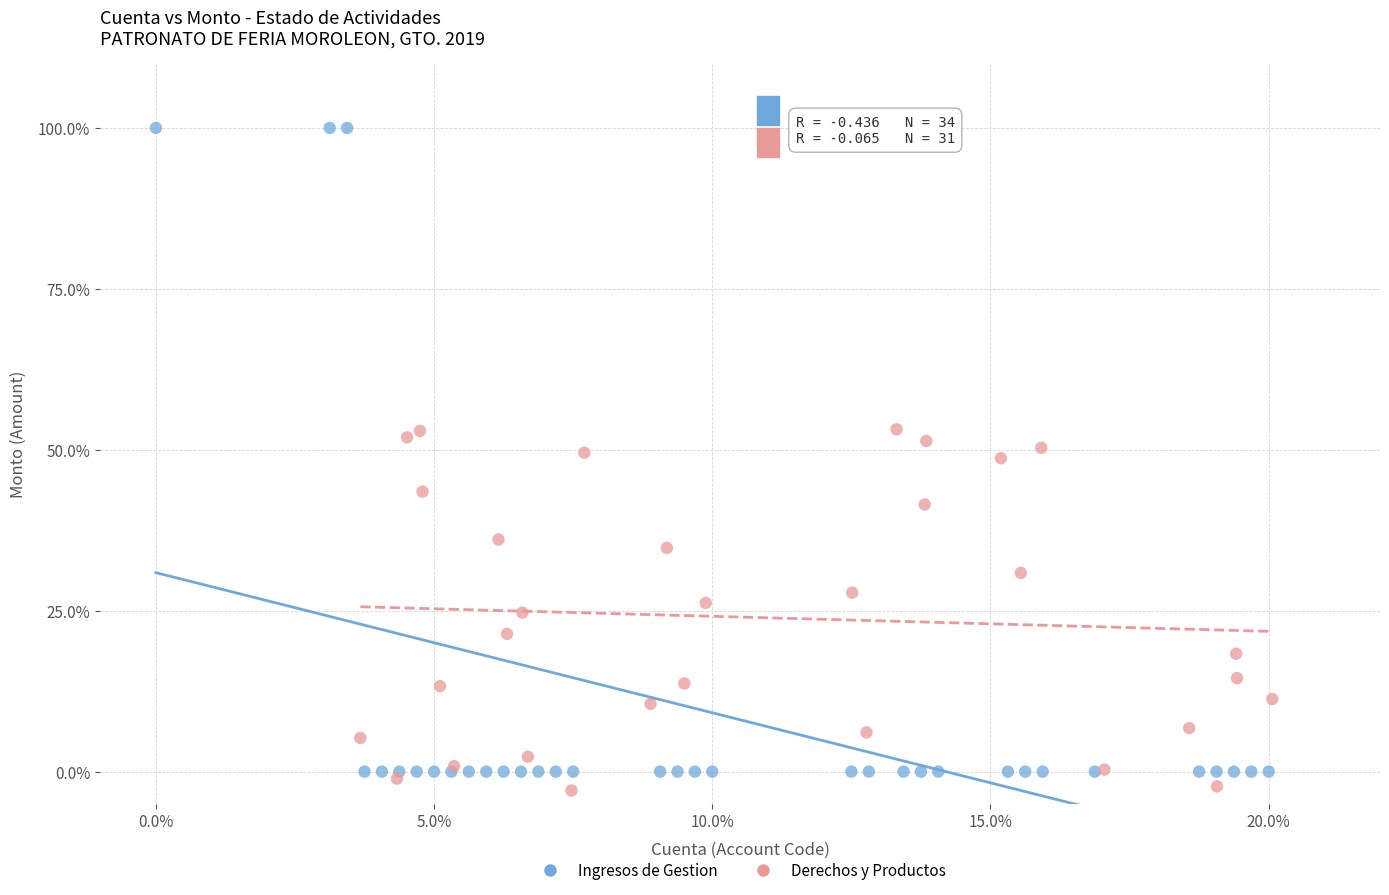

Which series contains the highest Y value?

Ingresos de Gestion